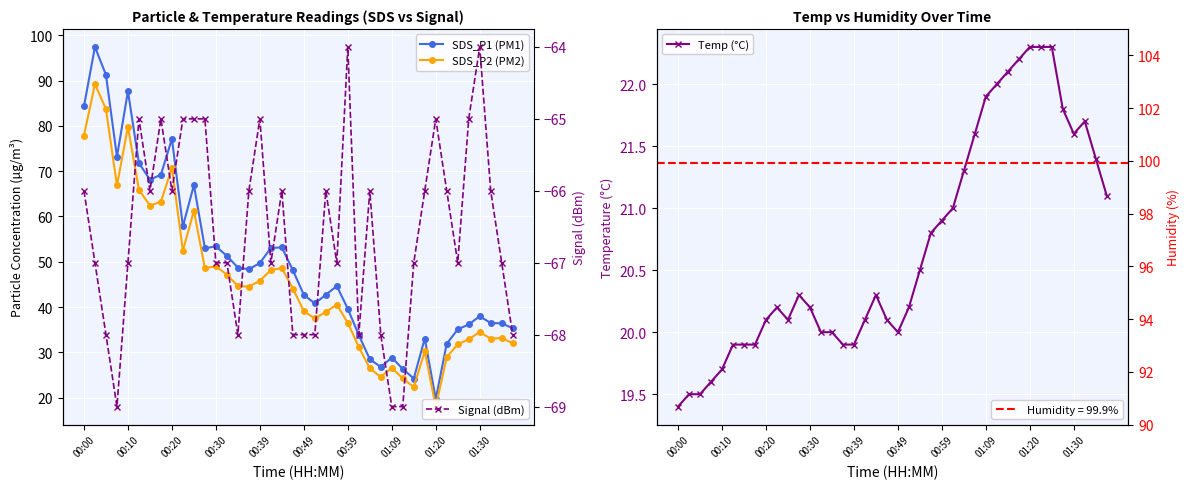

Is this an area chart (filled region under the line)?

No